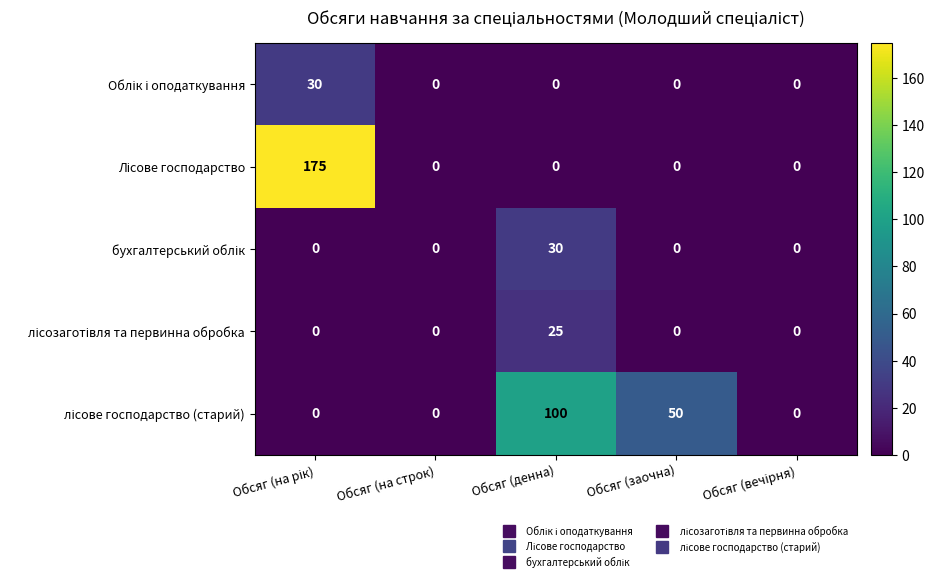

What is the spread (max minus min) of values at Обсяг (заочна)?

50